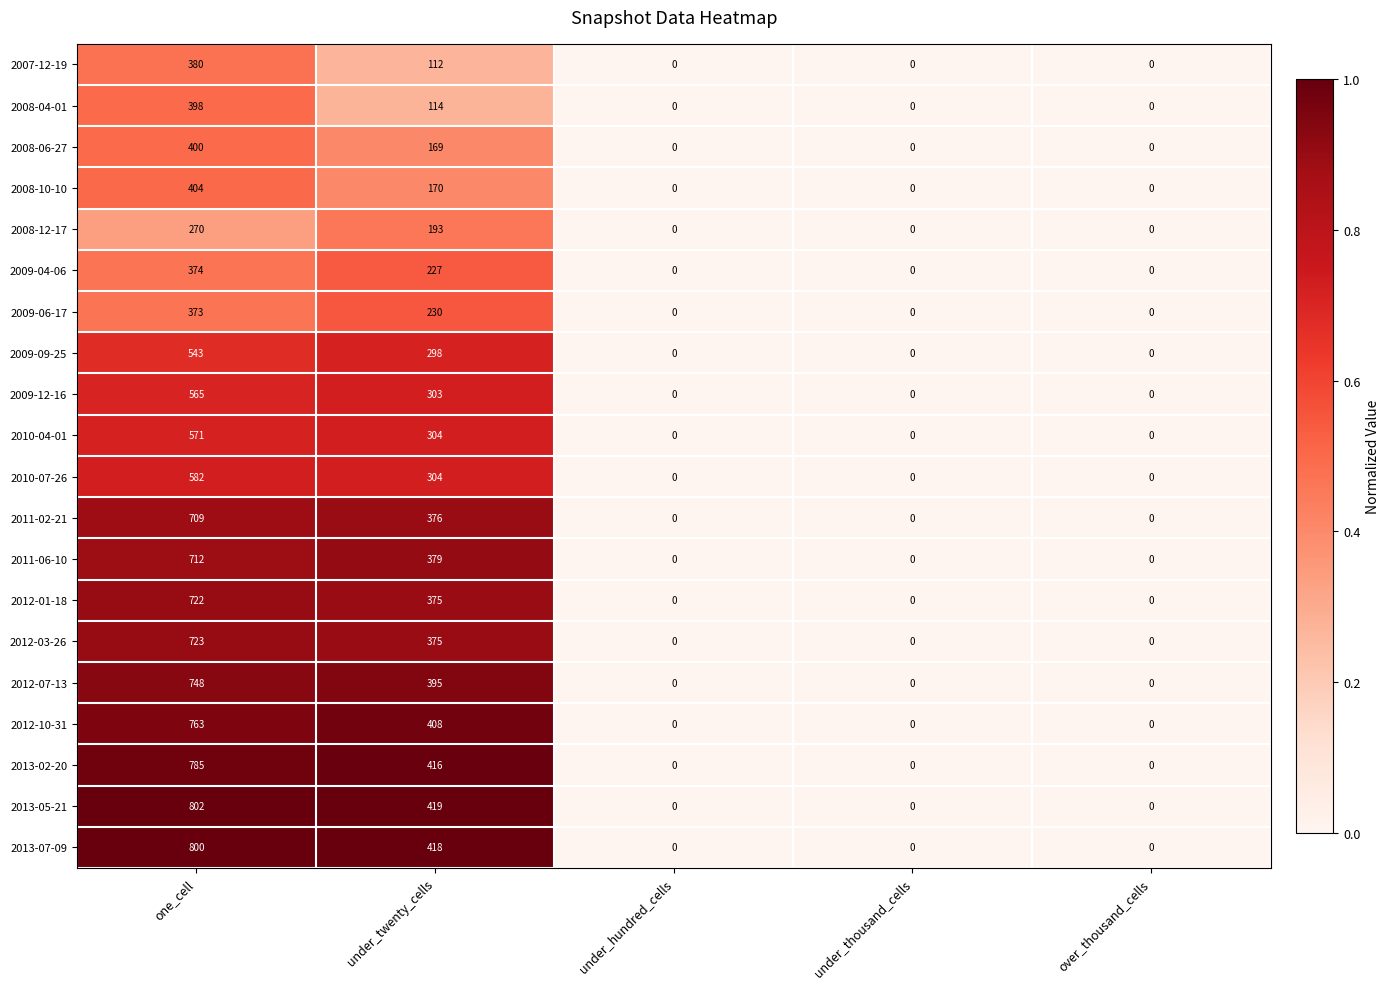

List the series in order of their peak value, lowest first.

2008-12-17, 2009-06-17, 2009-04-06, 2007-12-19, 2008-04-01, 2008-06-27, 2008-10-10, 2009-09-25, 2009-12-16, 2010-04-01, 2010-07-26, 2011-02-21, 2011-06-10, 2012-01-18, 2012-03-26, 2012-07-13, 2012-10-31, 2013-02-20, 2013-07-09, 2013-05-21